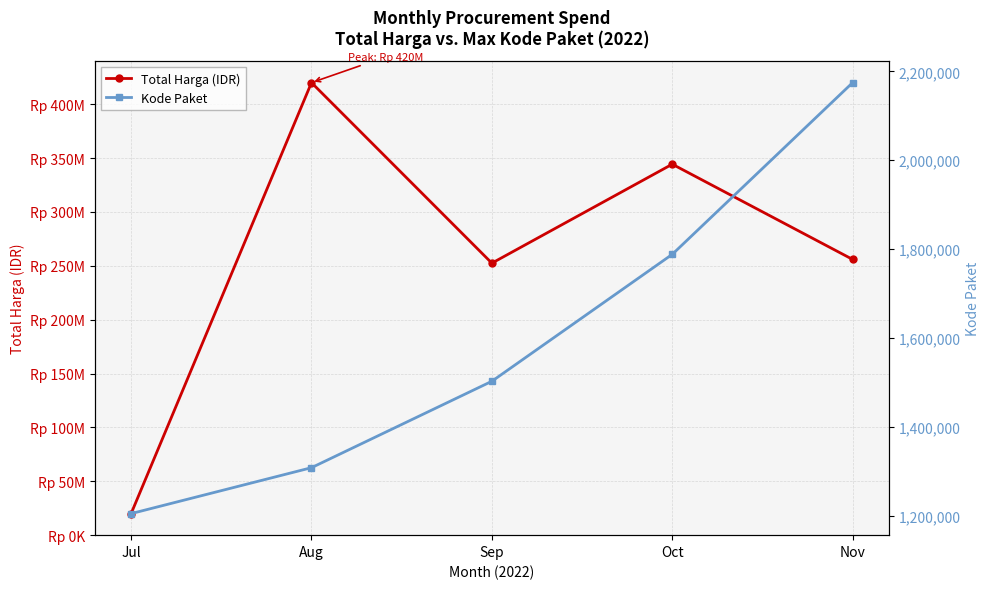

What is the value of the Kode Paket point at the 2nd from the left?

1308563